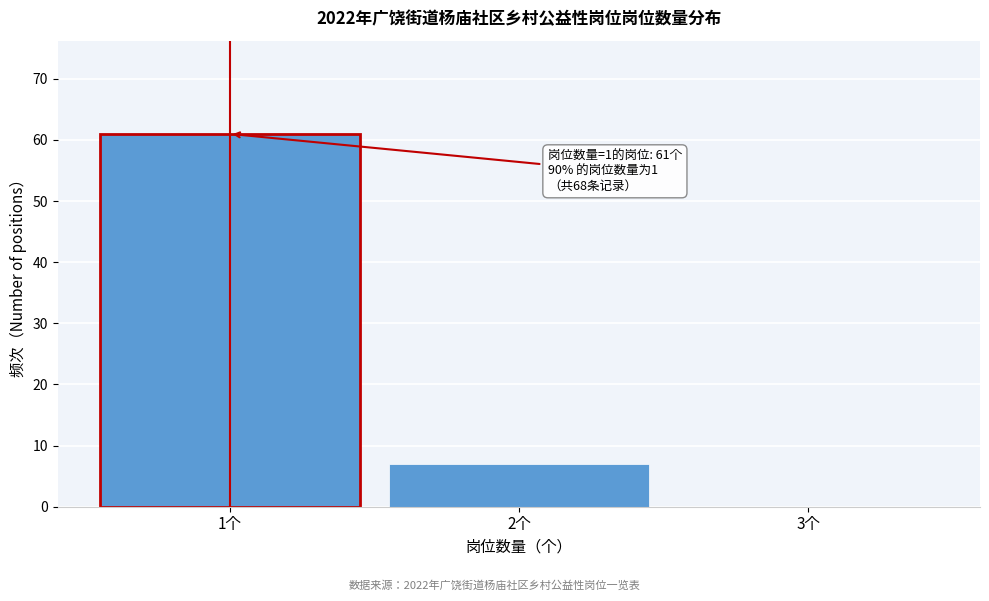

Over which range of the x-axis is the bar tallest?

0.5 to 1.5